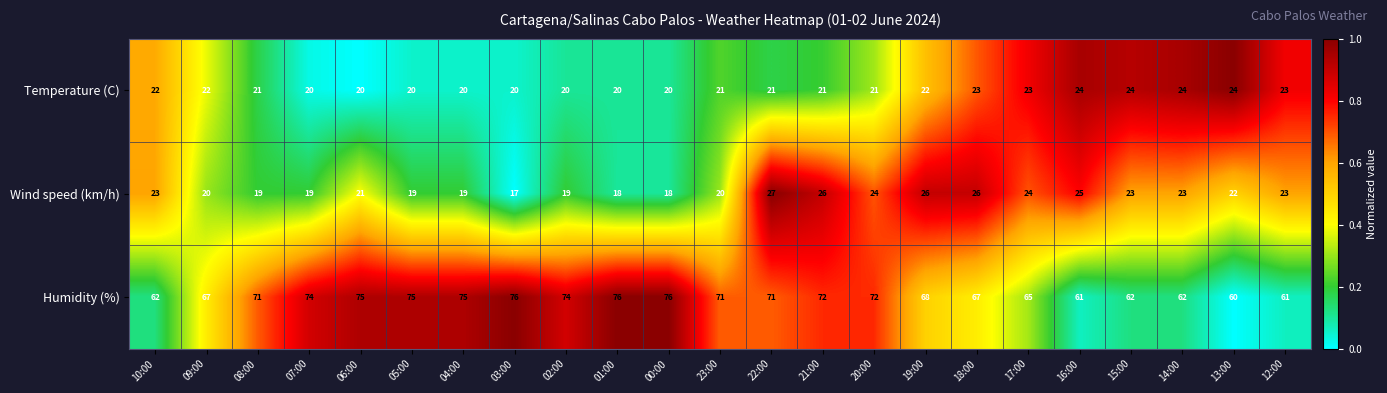

At which category does the chart reach its minimum across all series?

03:00